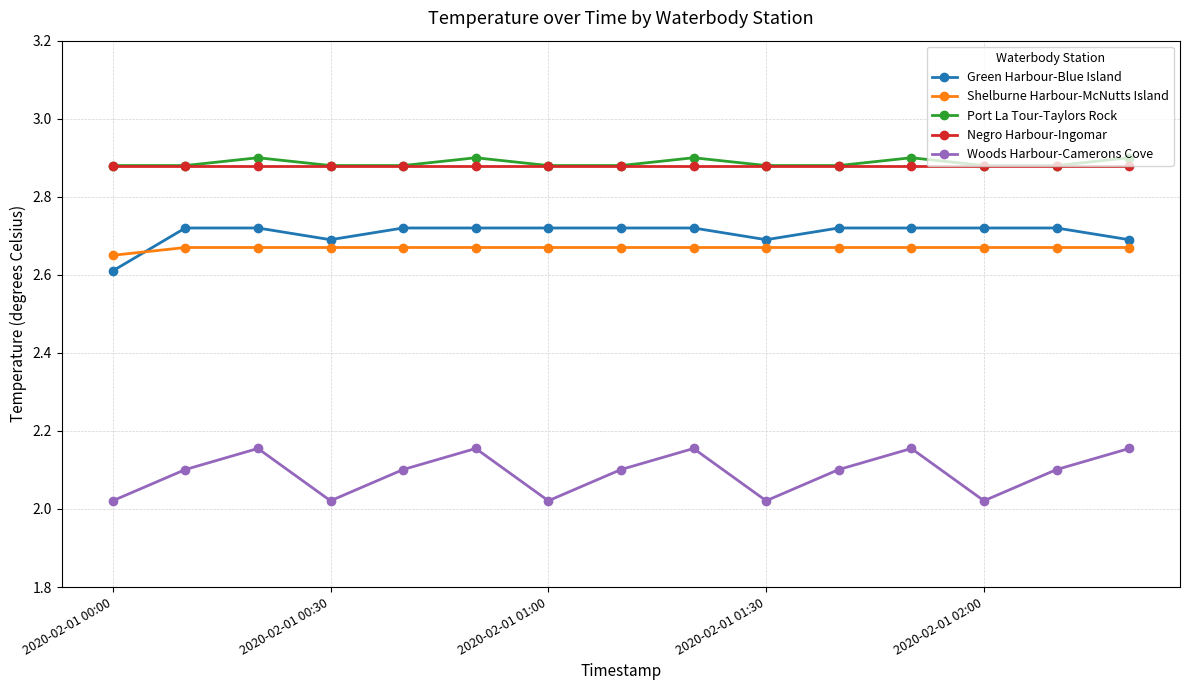

How many Shelburne Harbour-McNutts Island values are between 2 and 3?

15